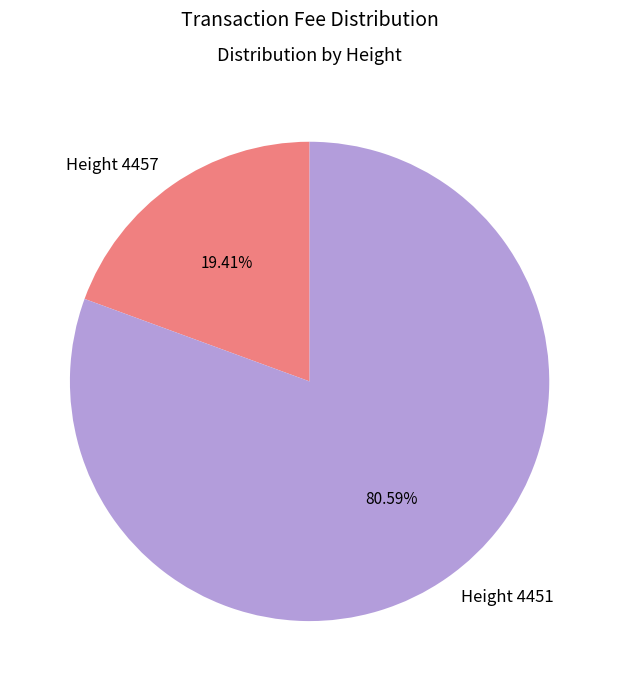

Between Height 4457 and Height 4451, which is larger?

Height 4451